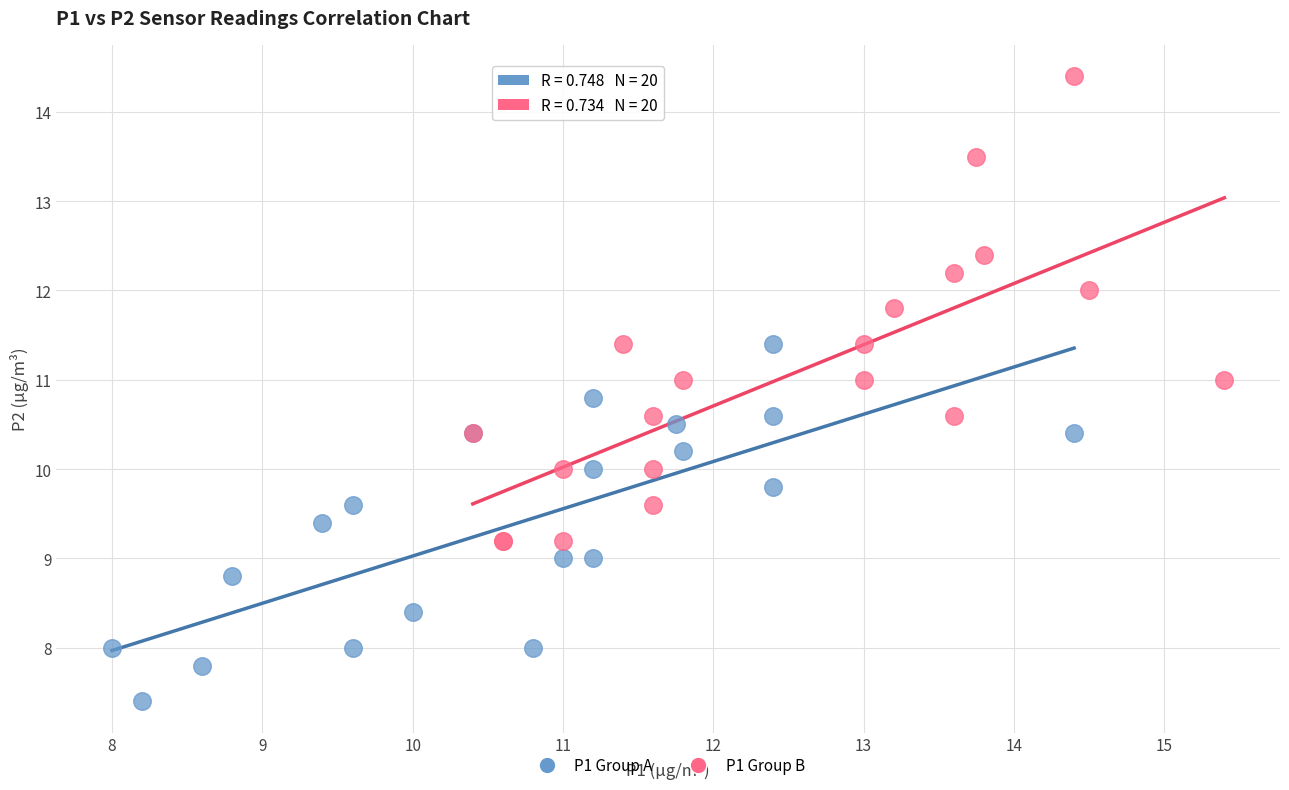

Which series reaches the maximum Y coordinate?

P1 Group B